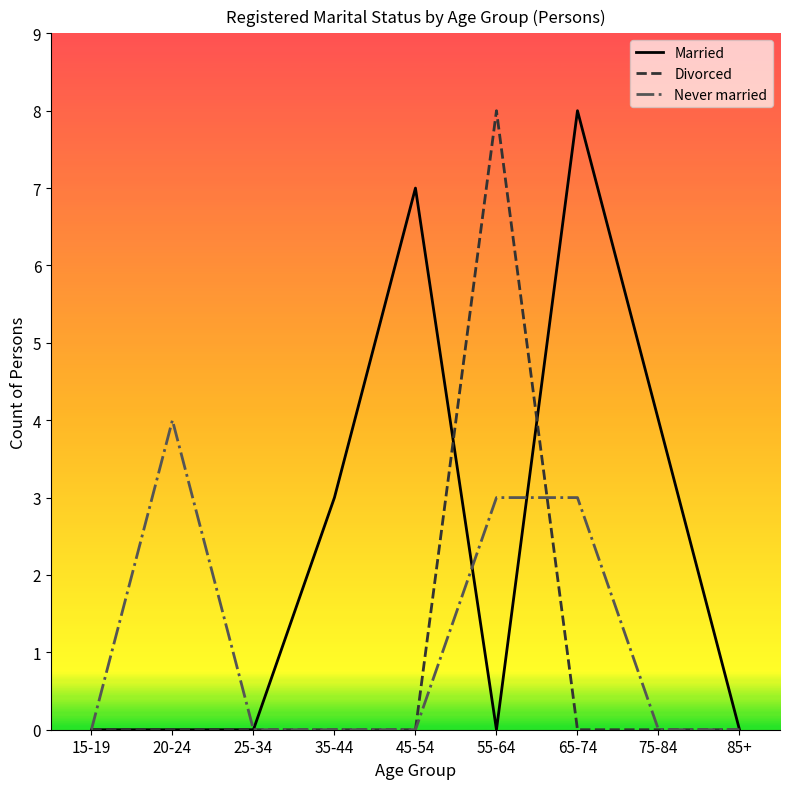

Is the value of Married at 75-84 greater than the value of Divorced at 65-74?

Yes